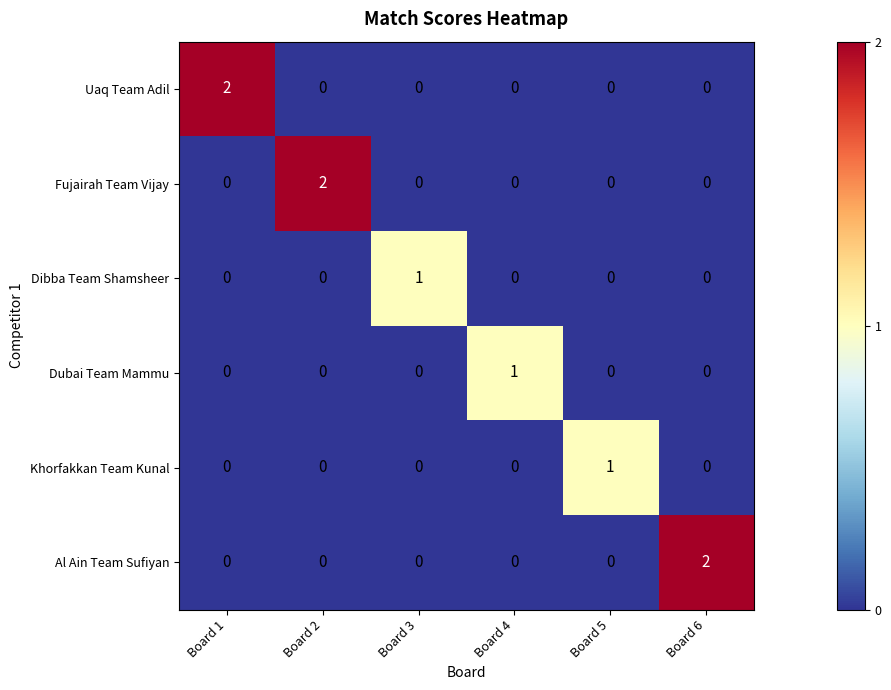

Count the number of categories in the chart.

6